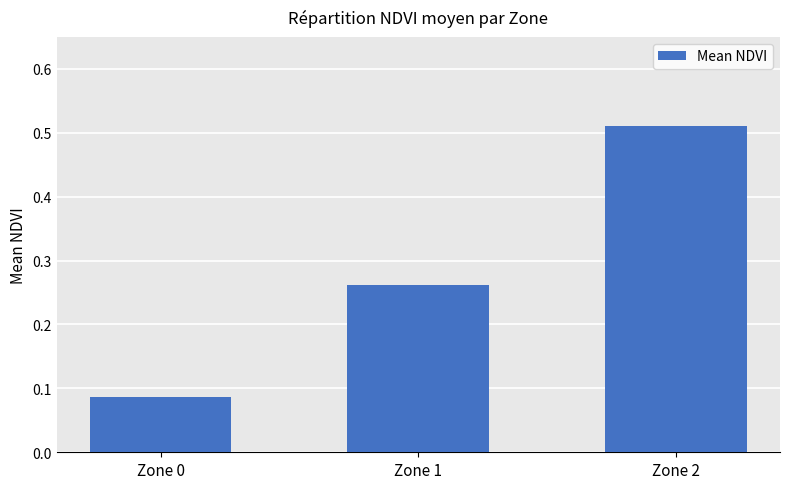

Count the values in the range 0 to 1.

3